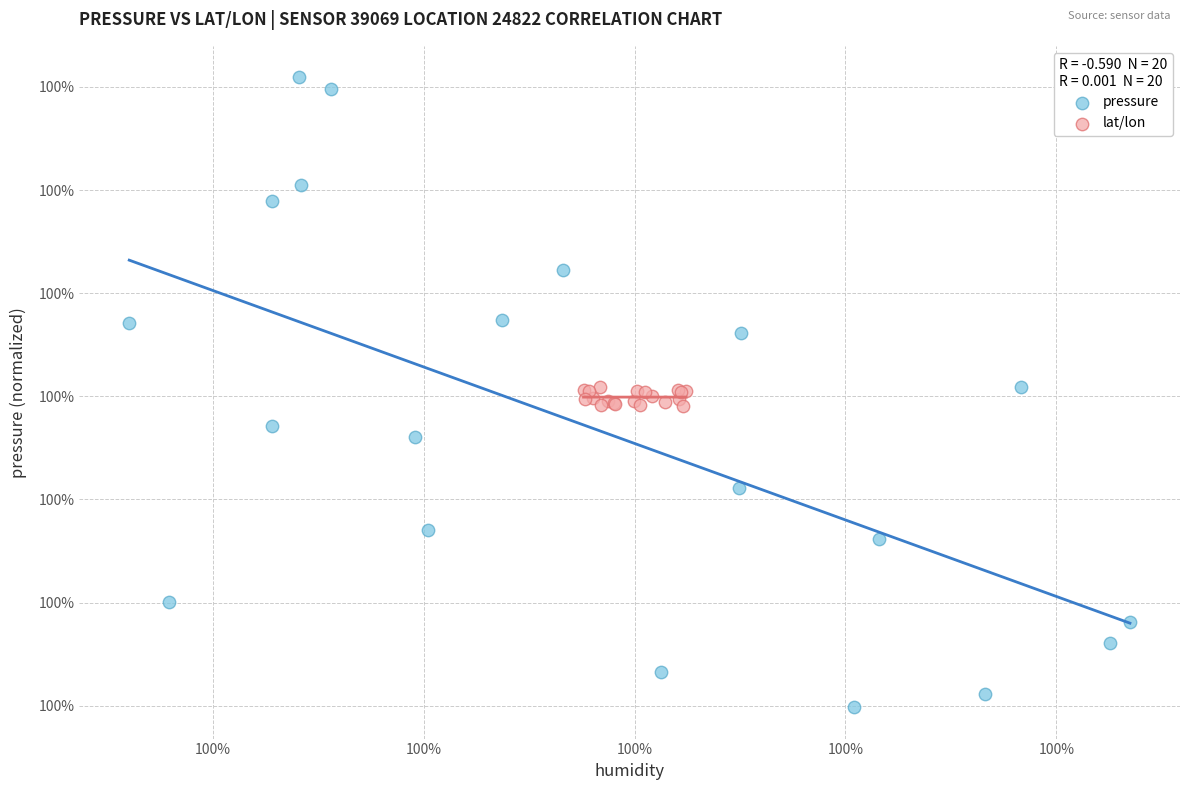

Which series has the widest spread of Y values?

pressure